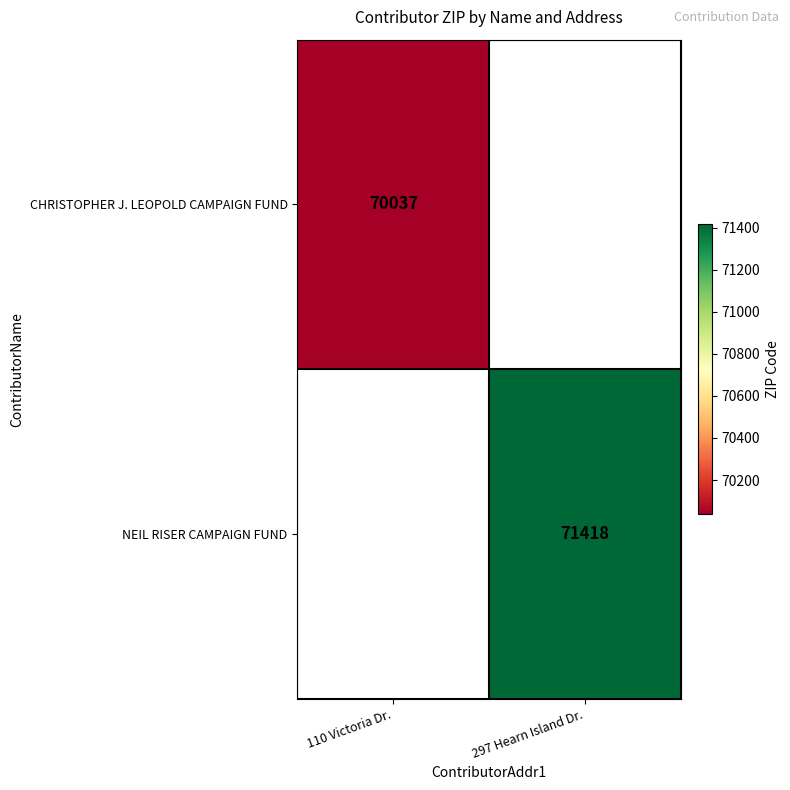

Is the value of NEIL RISER CAMPAIGN FUND at 297 Hearn Island Dr. greater than the value of CHRISTOPHER J. LEOPOLD CAMPAIGN FUND at 110 Victoria Dr.?

Yes